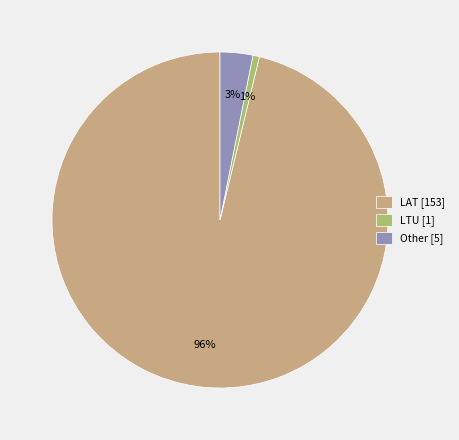

How many slices are in this pie chart?

3